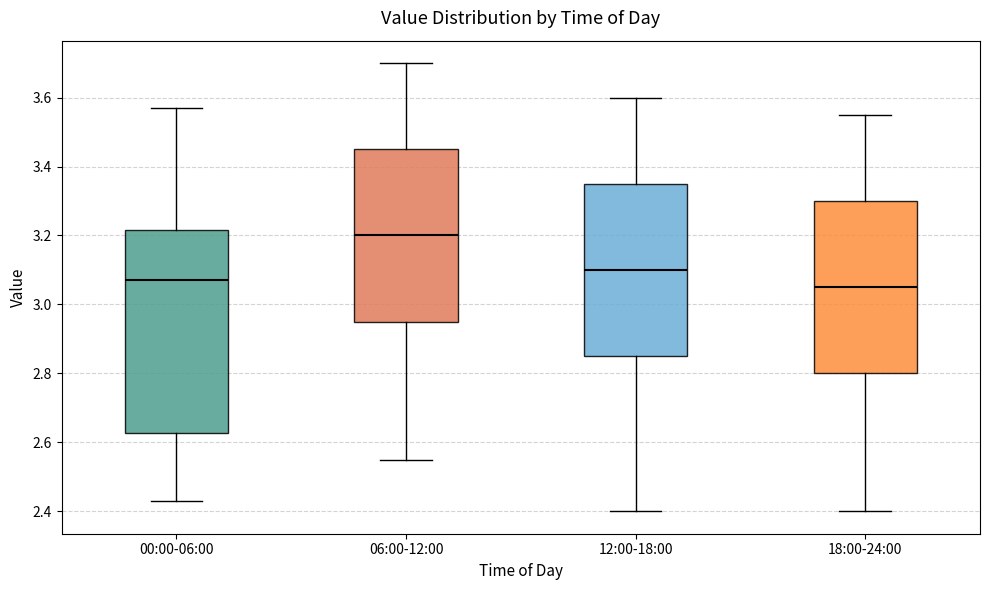

Reading left to right, transcribe this box plot: for each box, give where its median line is, the range the box spans, and where its two whiskers end, as read against the y-axis. The values are not printed on the chart, so give them approximately, as read against the axis.

00:00-06:00: median 3.08, box 2.62 to 3.22, whiskers 2.44 to 3.58
06:00-12:00: median 3.20, box 2.96 to 3.46, whiskers 2.56 to 3.70
12:00-18:00: median 3.10, box 2.86 to 3.36, whiskers 2.40 to 3.60
18:00-24:00: median 3.06, box 2.80 to 3.30, whiskers 2.40 to 3.56